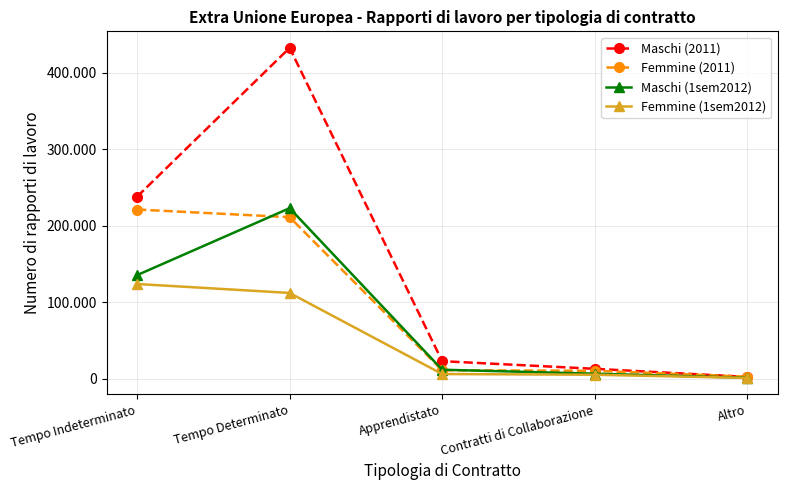

True or false: Maschi (1sem2012) has more than 0 points higher than both neighbors.

True